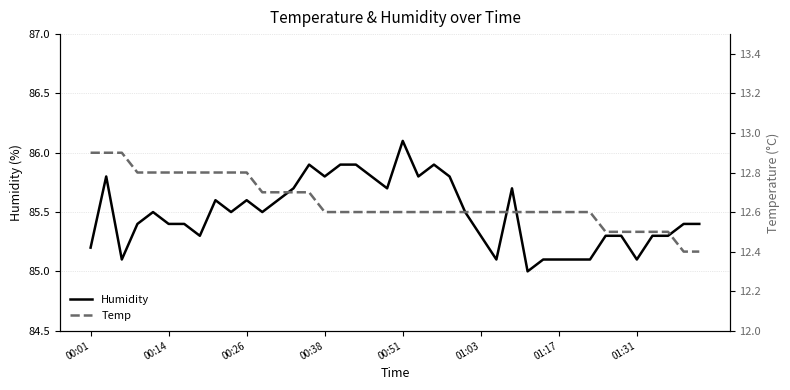

List the series in order of their peak value, highest first.

Humidity, Temp